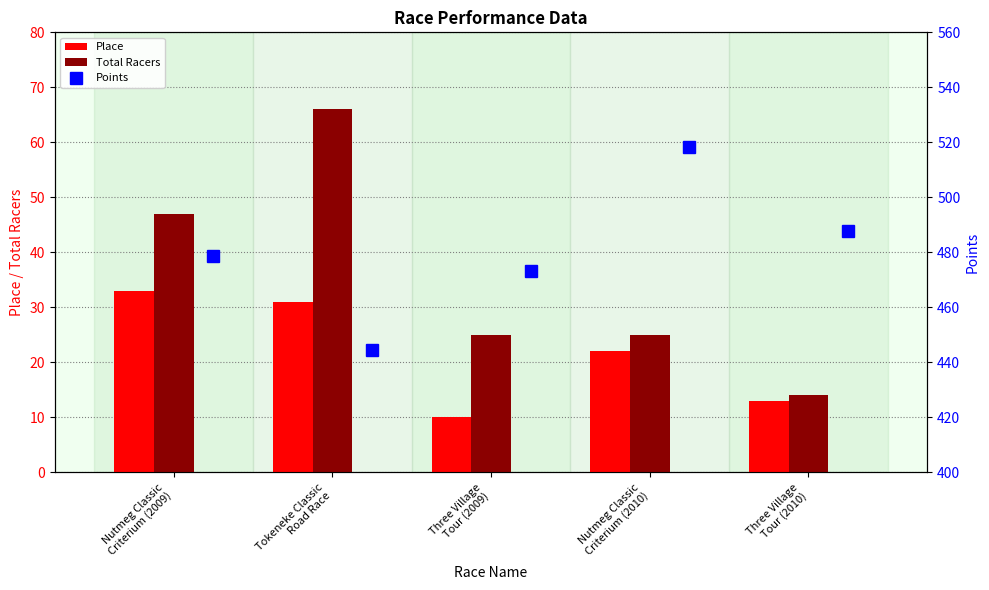

Which series has the largest range (max minus min)?

Points